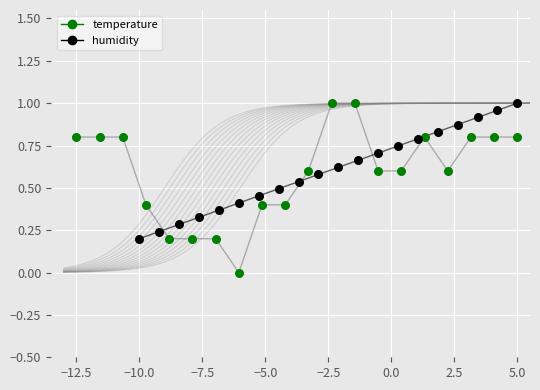

Which series has the largest Y range (max minus min)?

temperature